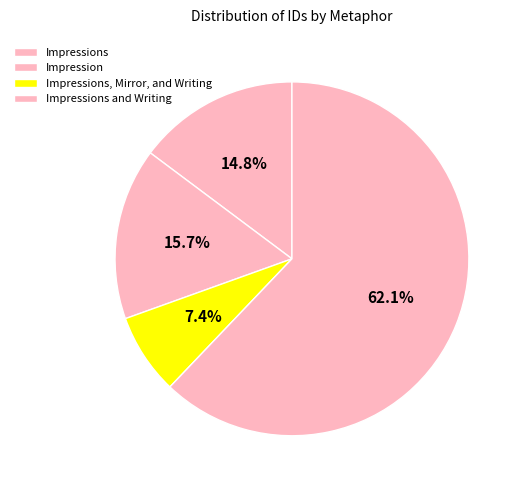

Count the number of slices in the pie.

4